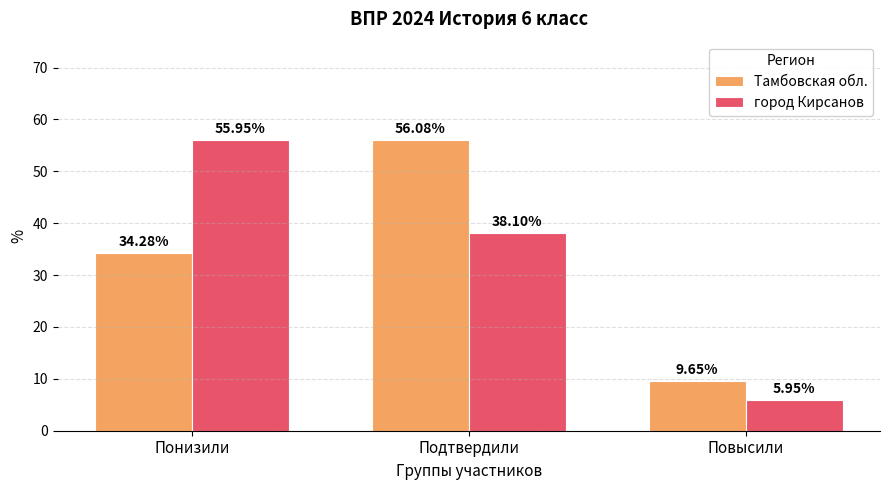

What position from the left is Подтвердили?

2